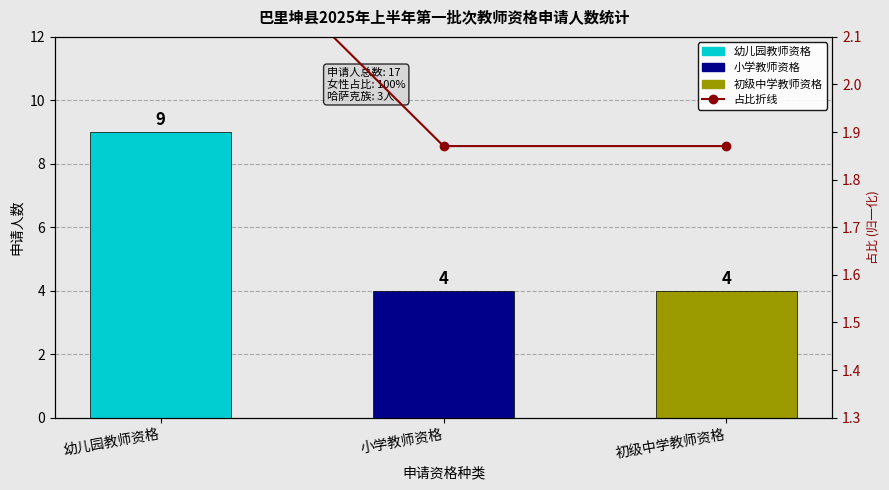

What is the average value of the 占比折线 series?

2.1